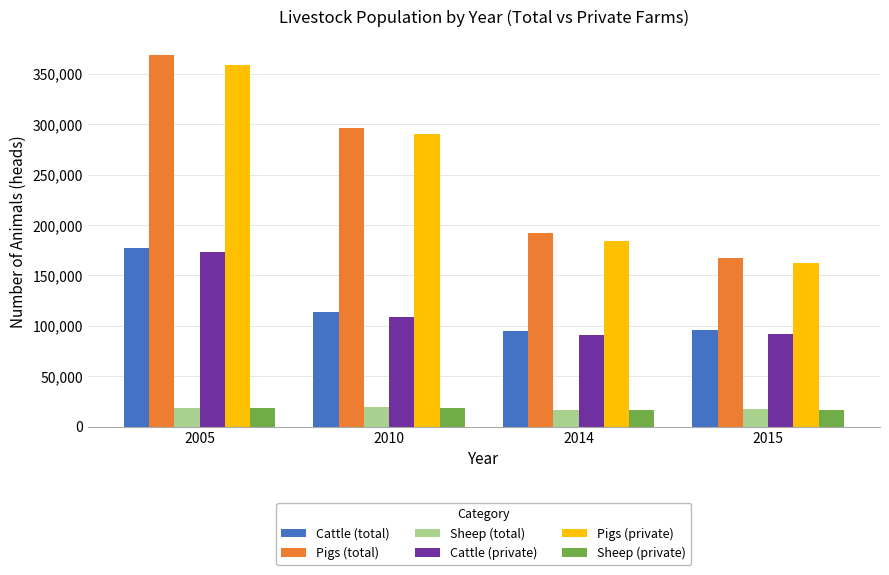

How many groups of bars are there?

4